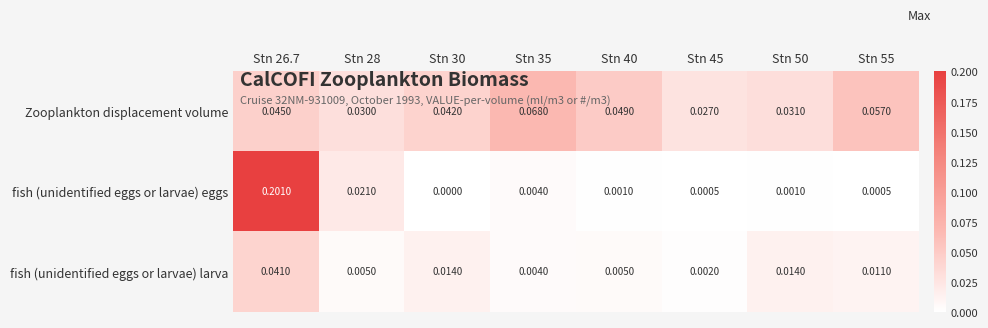

Which series has the largest range (max minus min)?

fish (unidentified eggs or larvae) eggs